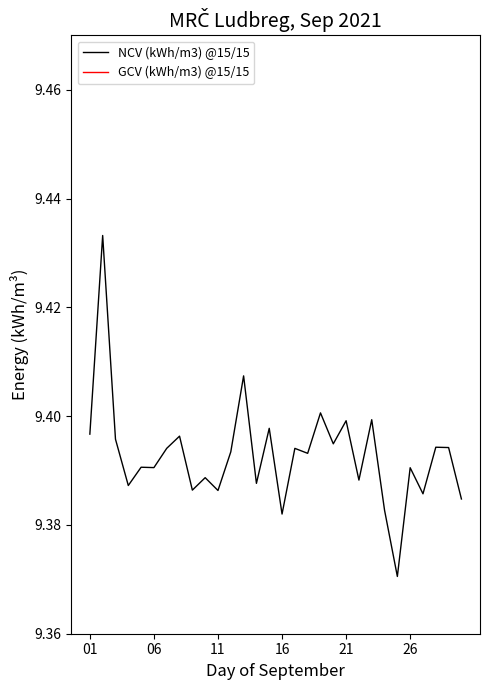

At how many categories does at least one series exceed 10?

30